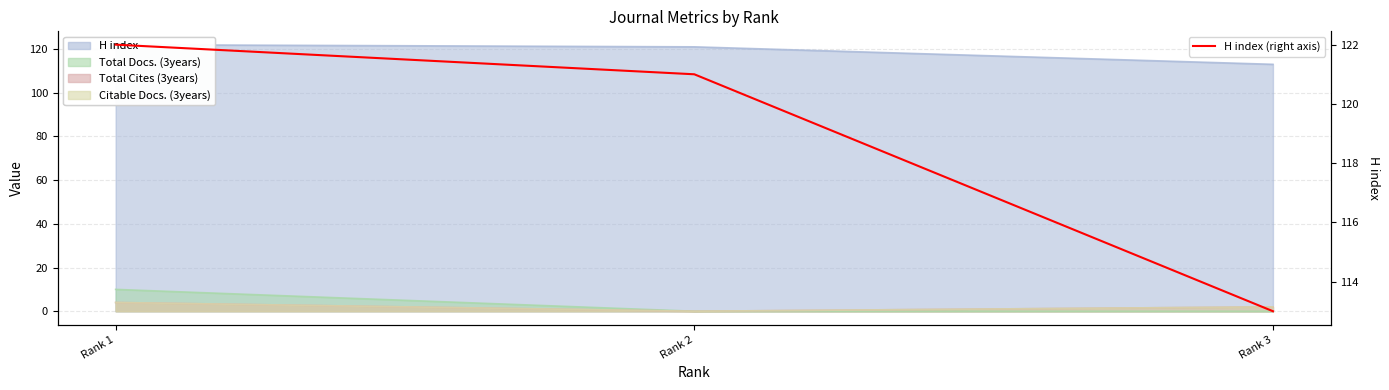

What is the ratio of the value at Rank 1 to the value at Rank 3?

1.1